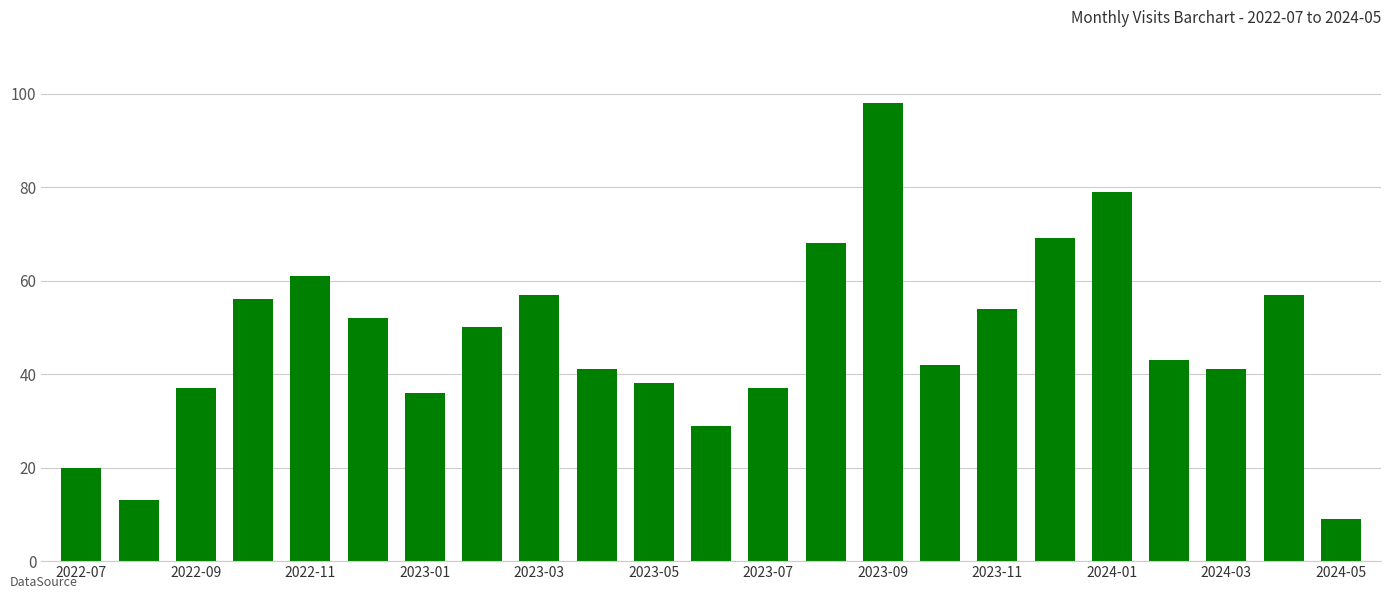

What is the value of the 17th bar from the left?

54